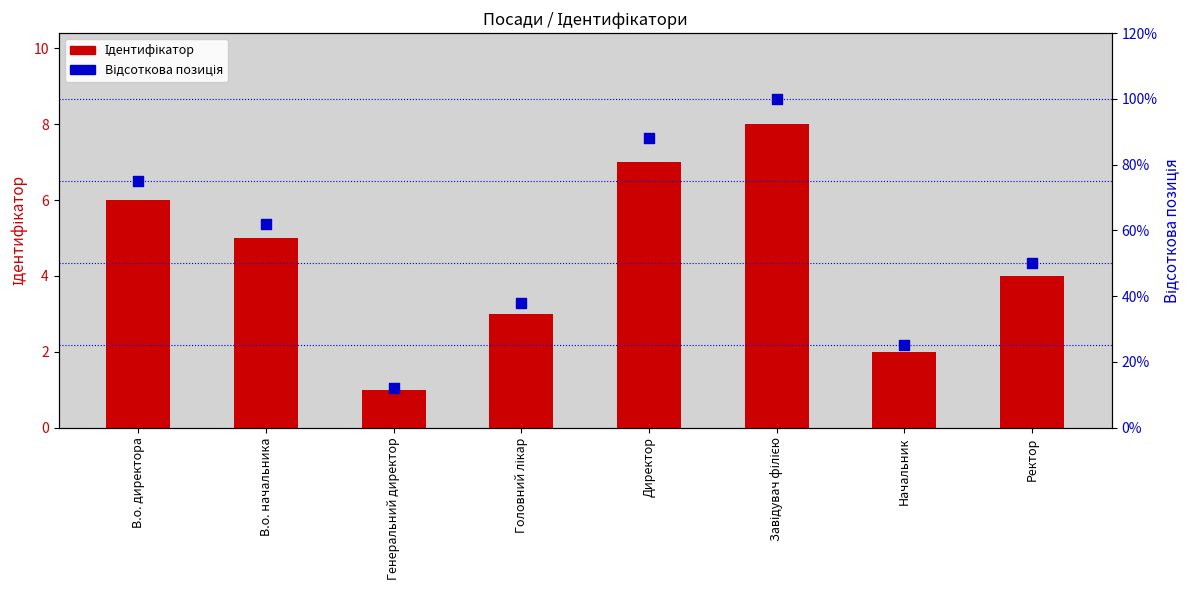

Which series reaches the maximum Y coordinate?

Відсоткова позиція